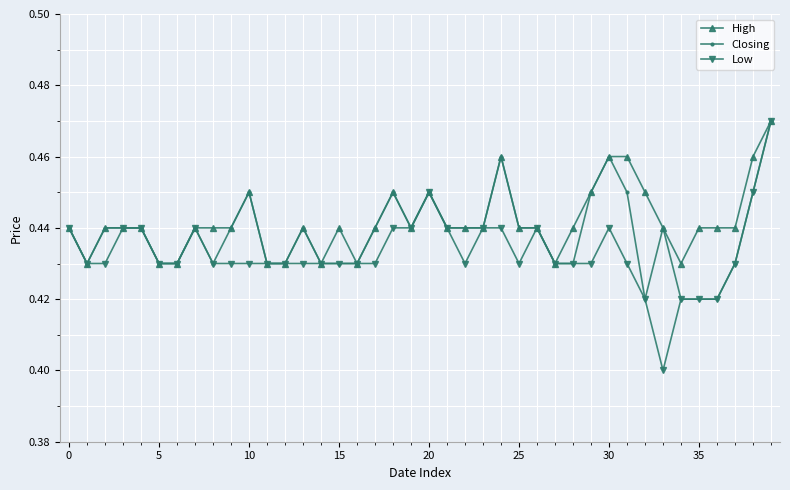

True or false: Low has more than 2 interior local peaks.

True